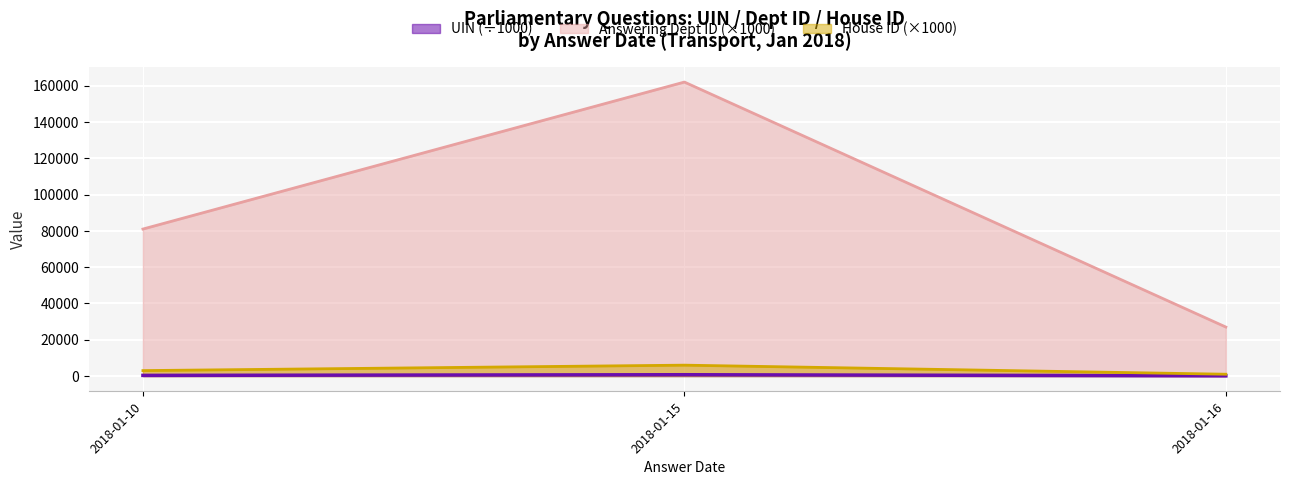

Which series has the largest range (max minus min)?

Answering Dept ID (×1000)